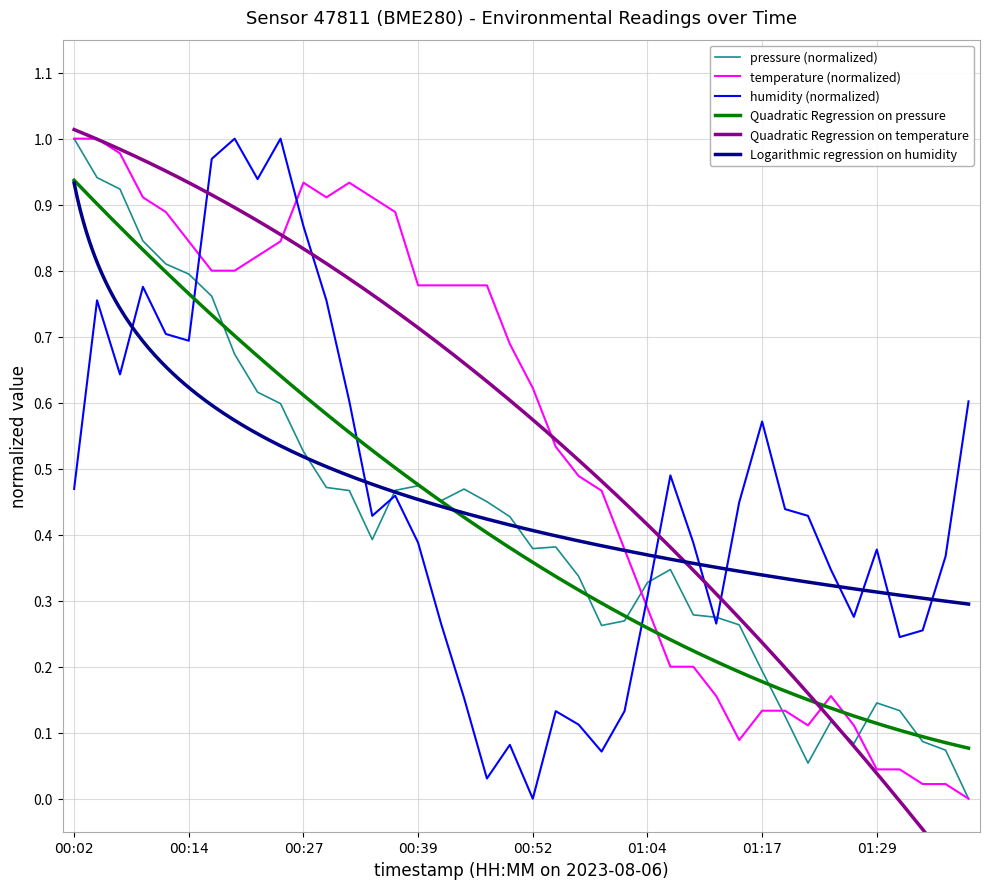

Reading left to right, what are all the values shown in this chart?

pressure: 1.0	0.9	0.9	0.8	0.8	0.8	0.8	0.7	0.6	0.6	0.5	0.5	0.5	0.4	0.5	0.5	0.5	0.5	0.5	0.4	0.4	0.4	0.3	0.3	0.3	0.3	0.3	0.3	0.3	0.3	0.2	0.1	0.1	0.1	0.1	0.1	0.1	0.1	0.1	0.0
temperature: 1.0	1.0	1.0	0.9	0.9	0.8	0.8	0.8	0.8	0.8	0.9	0.9	0.9	0.9	0.9	0.8	0.8	0.8	0.8	0.7	0.6	0.5	0.5	0.5	0.4	0.3	0.2	0.2	0.2	0.1	0.1	0.1	0.1	0.2	0.1	0.0	0.0	0.0	0.0	0.0
humidity: 0.5	0.8	0.6	0.8	0.7	0.7	1.0	1.0	0.9	1.0	0.9	0.8	0.6	0.4	0.5	0.4	0.3	0.2	0.0	0.1	0.0	0.1	0.1	0.1	0.1	0.3	0.5	0.4	0.3	0.4	0.6	0.4	0.4	0.3	0.3	0.4	0.2	0.3	0.4	0.6